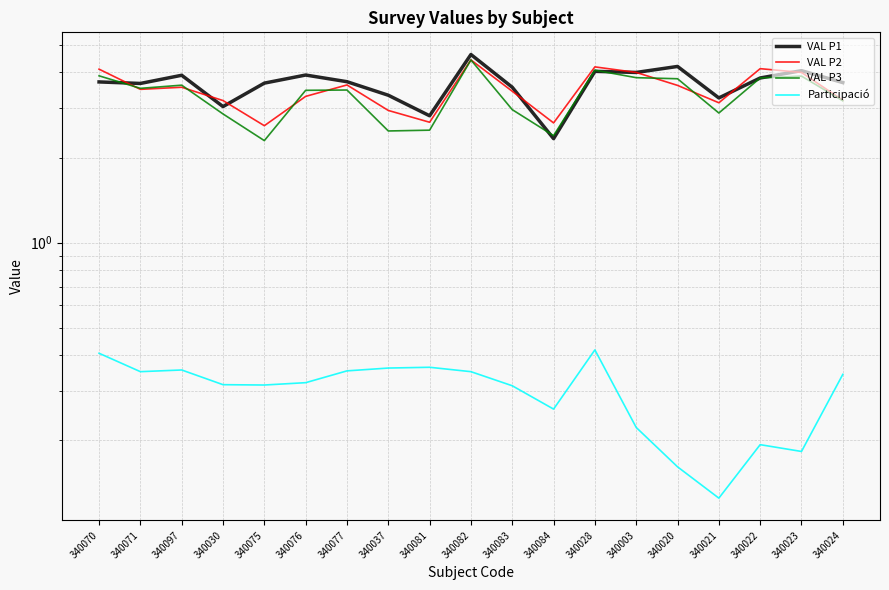

At which label does VAL P2 reach its minimum?

340075